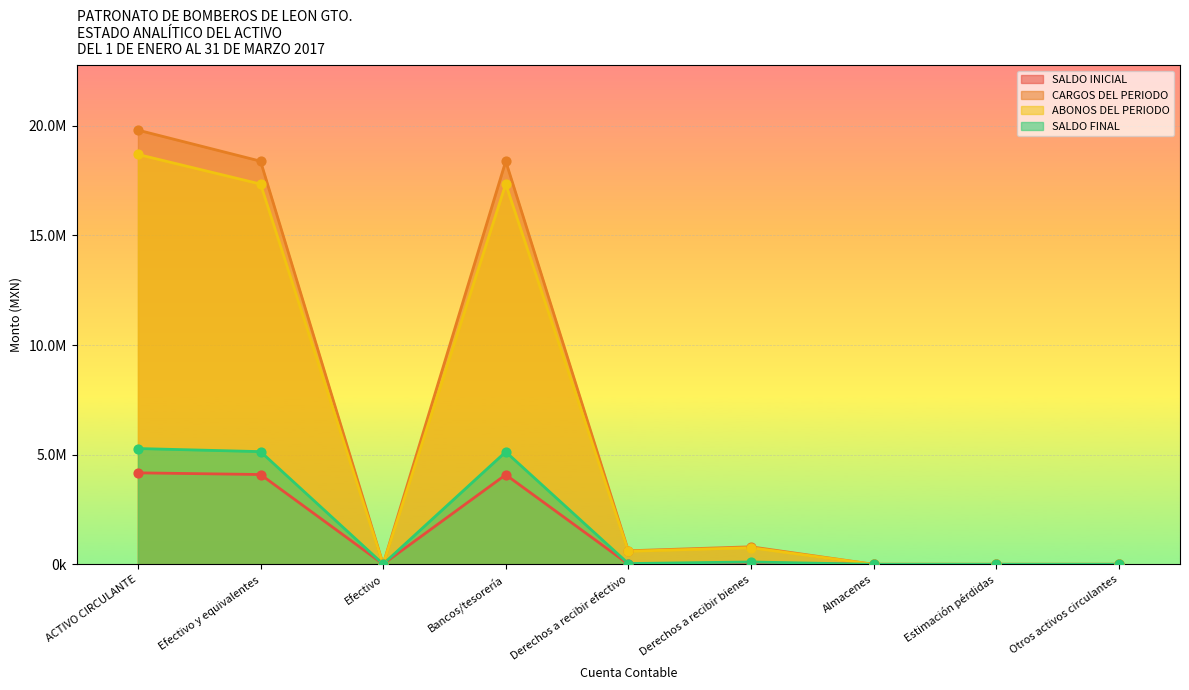

At how many categories does at least one series exceed 18964779?

1